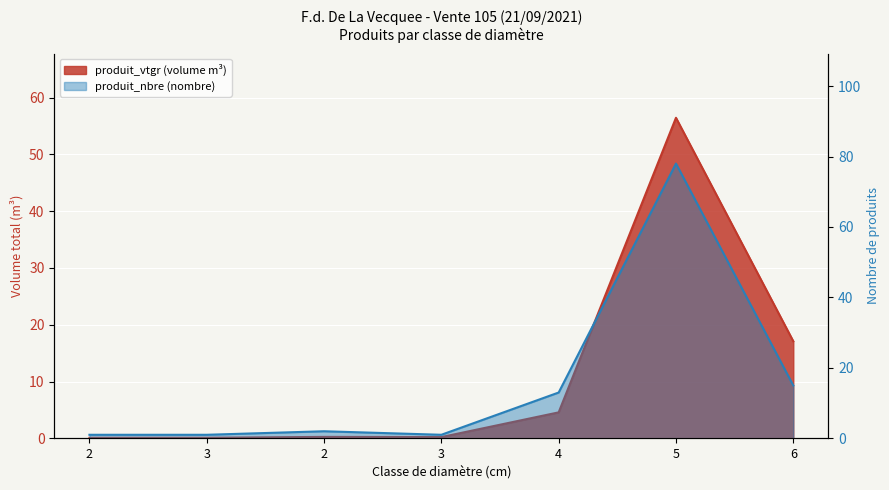

What is the spread (max minus min) of values at 3?

0.9